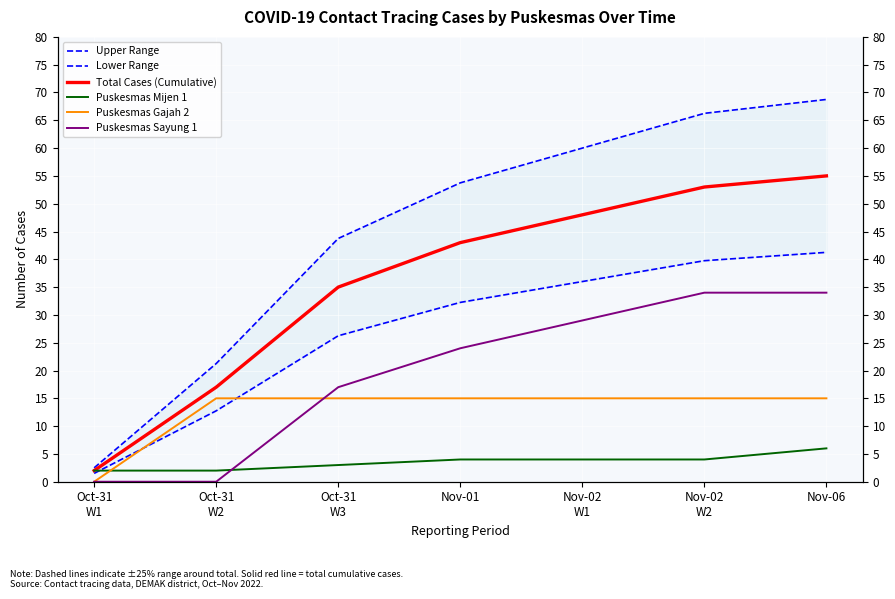

True or false: Upper Range and Puskesmas Mijen 1 cross at least once.

False